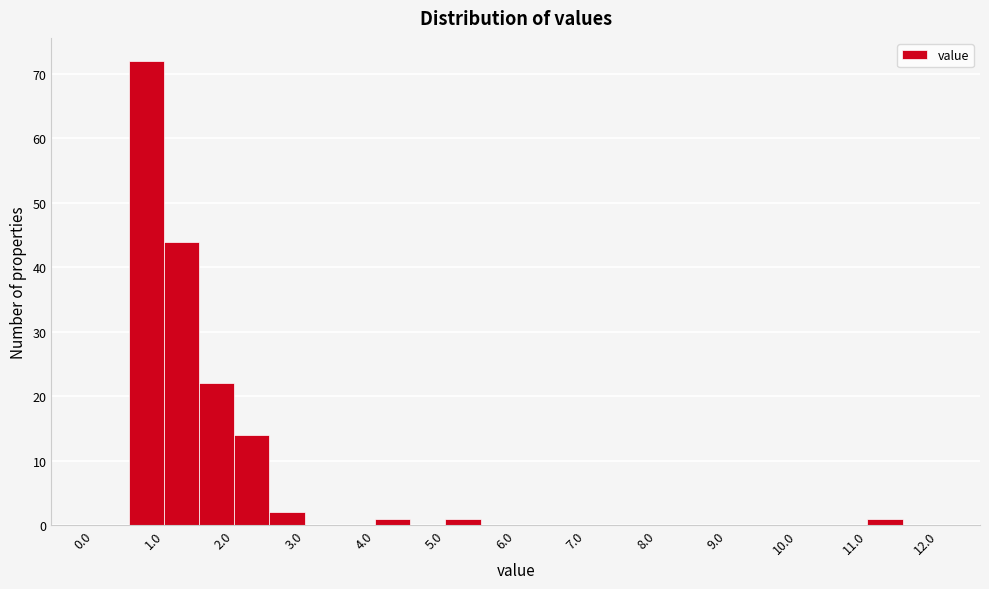

Reading left to right, list every bar in this chart as the range it spans on the x-axis followed by its height. The values are not printed on the chart, so give them approximately, as read against the axis.

0.0 to 0.5: 0
0.5 to 1.0: 72
1.0 to 1.5: 44
1.5 to 2.0: 22
2.0 to 2.5: 14
2.5 to 3.0: 2
3.0 to 3.5: 0
3.5 to 4.0: 0
4.0 to 4.5: 1
4.5 to 5.0: 0
5.0 to 5.5: 1
5.5 to 6.0: 0
6.0 to 6.5: 0
6.5 to 7.0: 0
7.0 to 7.5: 0
7.5 to 8.0: 0
8.0 to 8.5: 0
8.5 to 9.0: 0
9.0 to 9.5: 0
9.5 to 10.0: 0
10.0 to 10.5: 0
10.5 to 11.0: 0
11.0 to 11.5: 1
11.5 to 12.0: 0